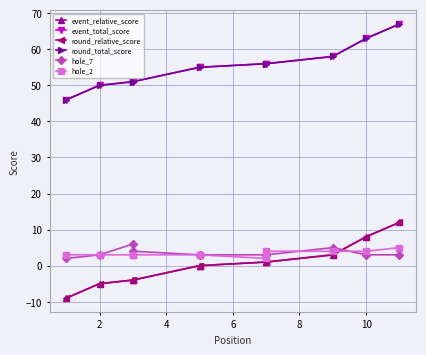

Between 7 and 10, which series saw the biggest shift?

event_relative_score